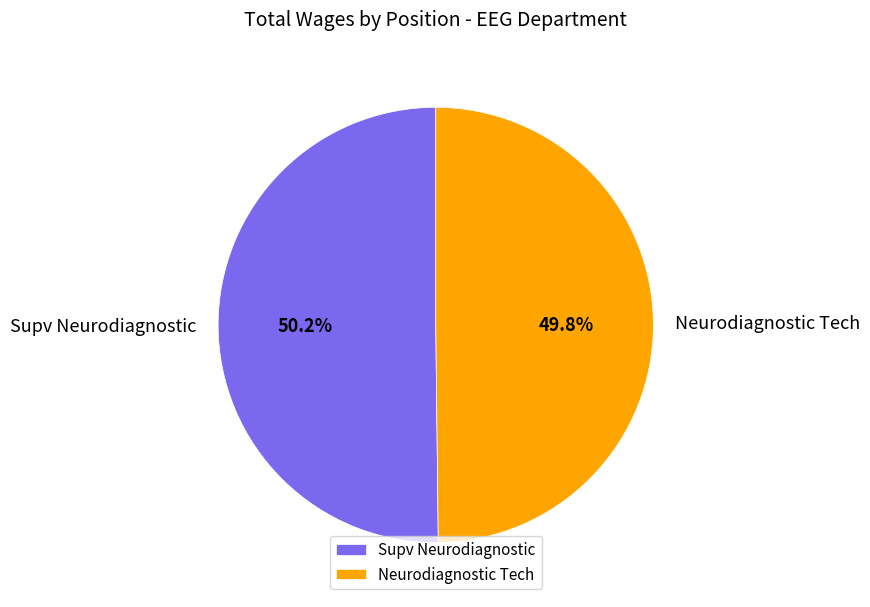

Does any single category account for the majority?

Yes